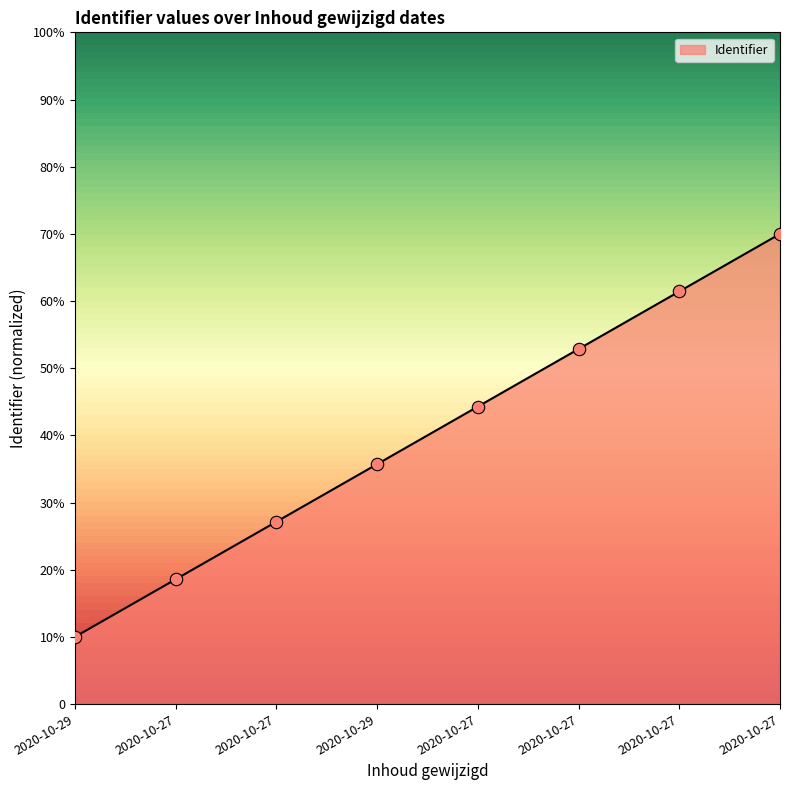

Which has a higher value, 2020-10-27 or 2020-10-27?

2020-10-27